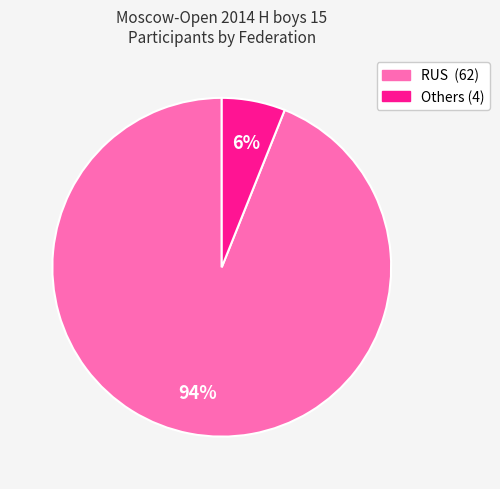

To the nearest percent, what is the difference between the largest and smallest slice percentages?

88%